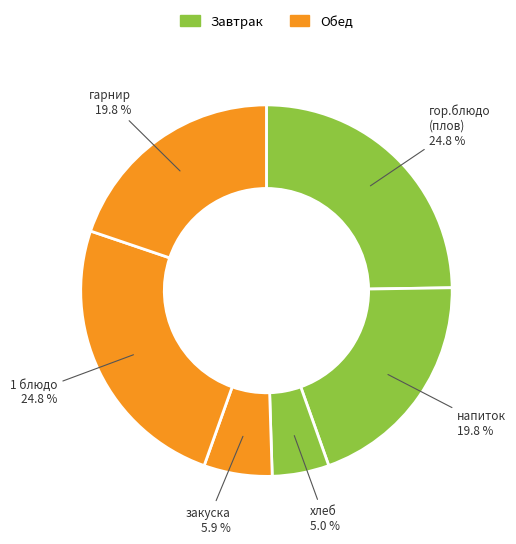

What is the total percentage of гарнир and гор.блюдо (плов)?

44.6%